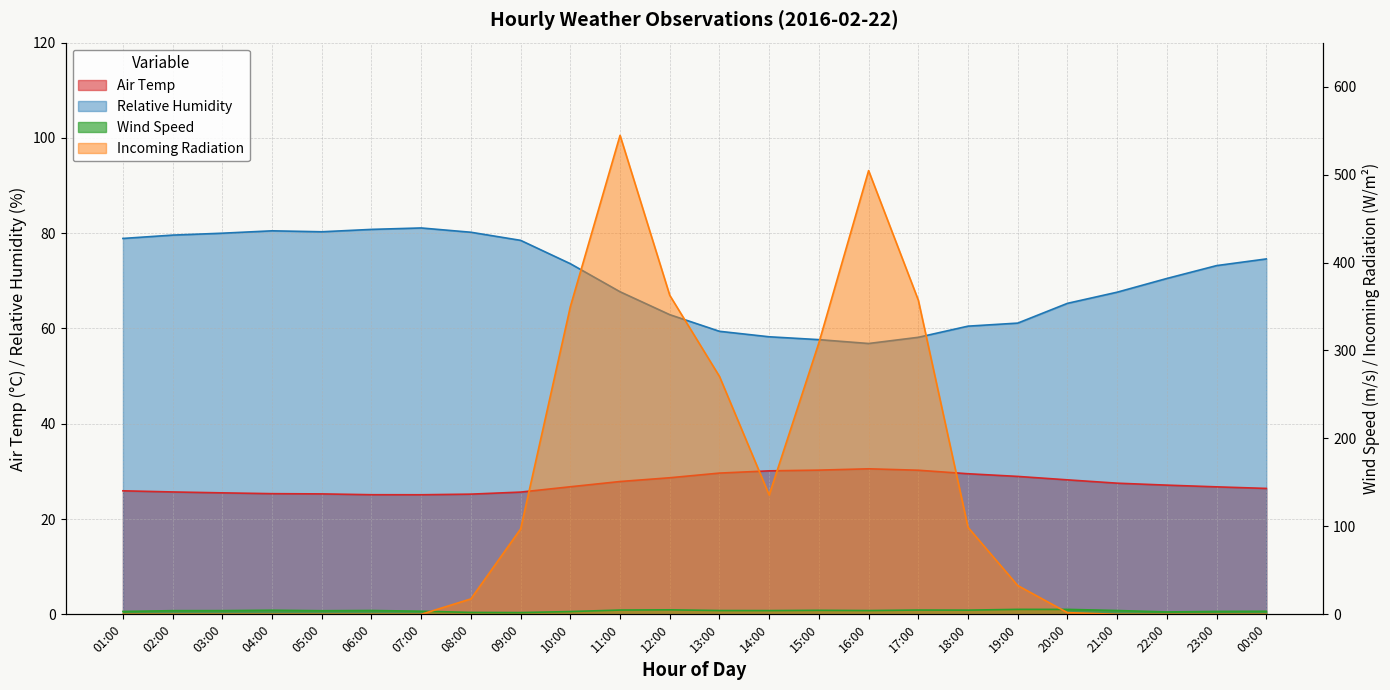

Which series changed the most between 01:00 and 21:00?

Relative Humidity